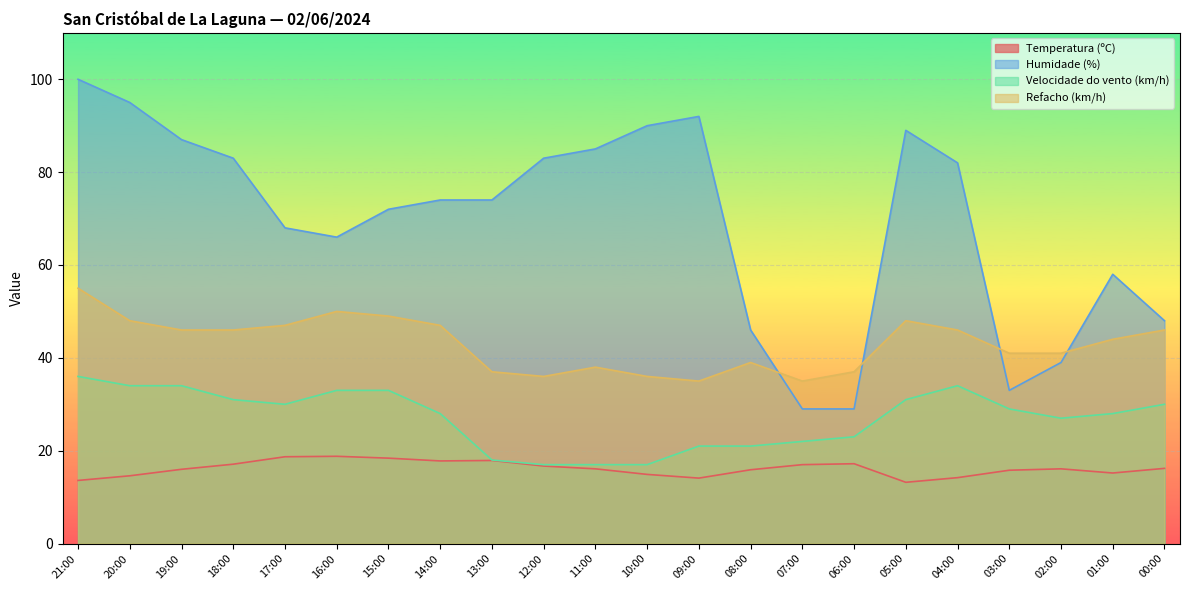

At which label does Refacho (km/h) reach its minimum?

09:00